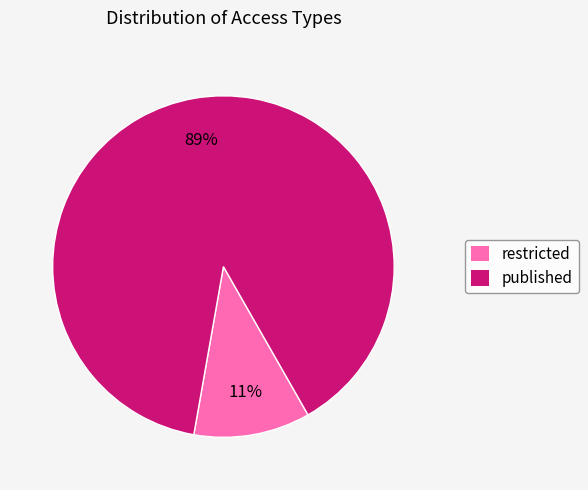

Which has a higher value, restricted or published?

published